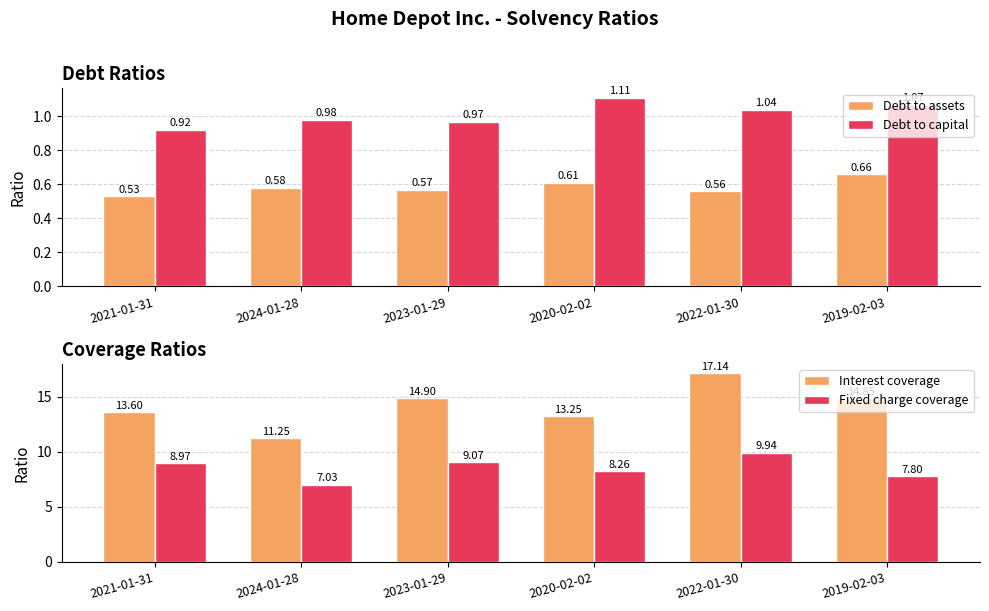

How many distinct data groups are displayed?

4